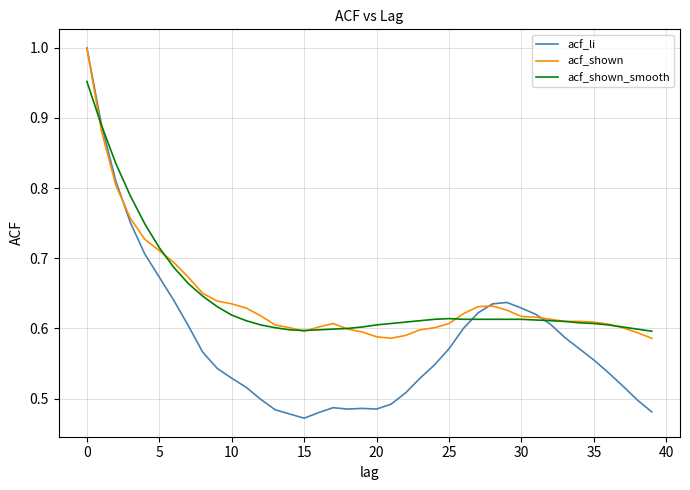

Which series has the largest range (max minus min)?

acf_li